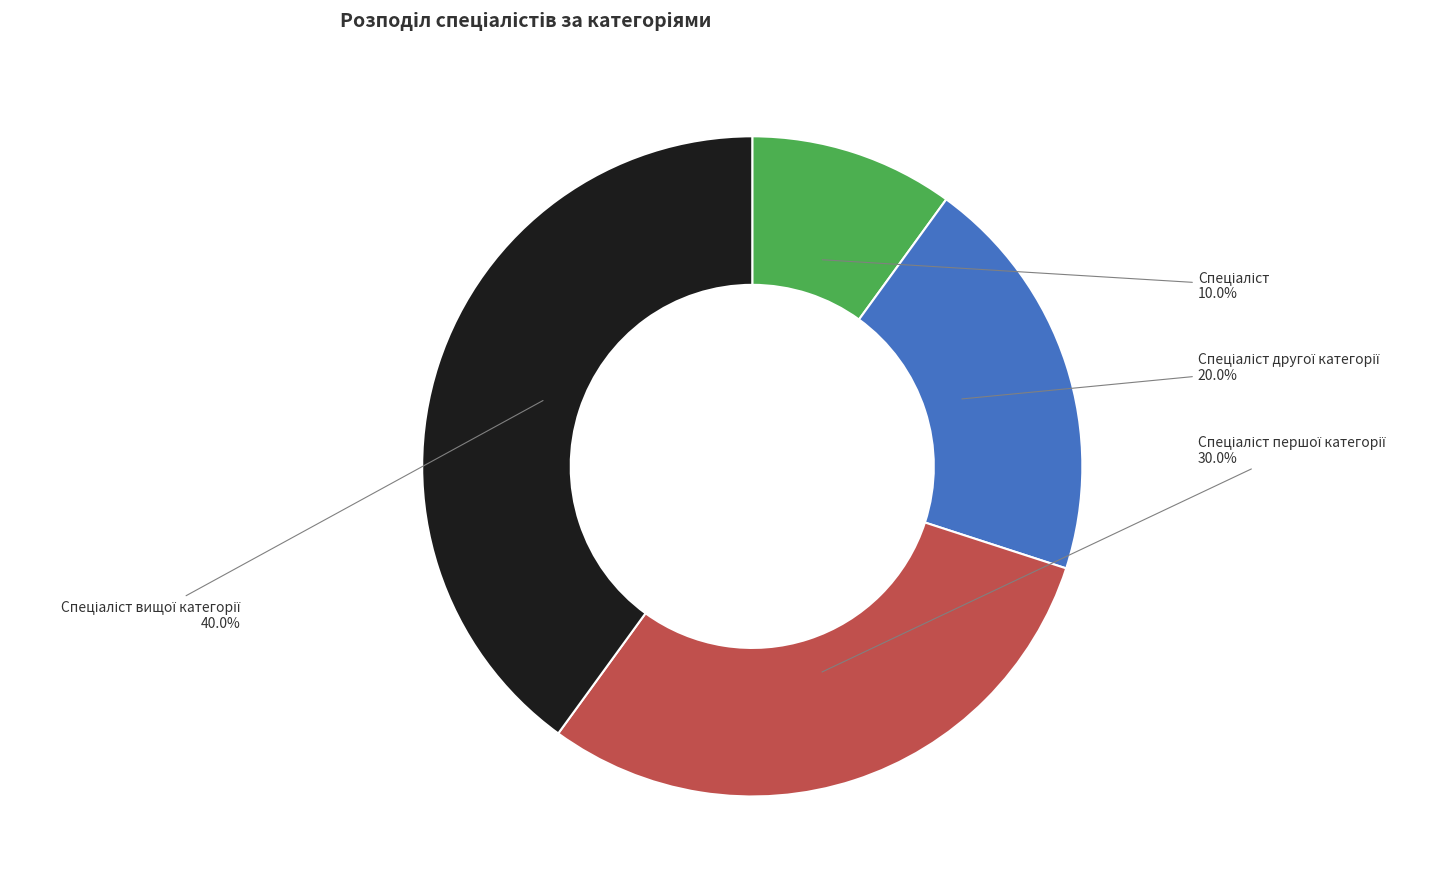

Is there a majority slice in this chart?

No